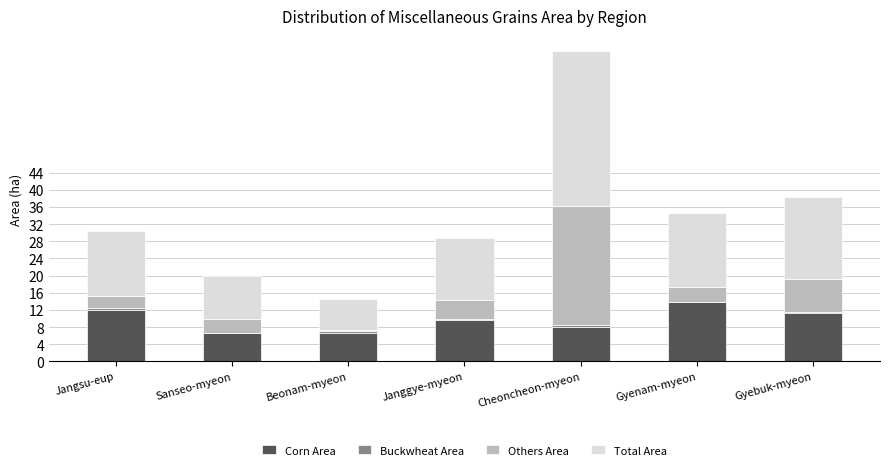

At which category is the sum across all series the highest?

Cheoncheon-myeon